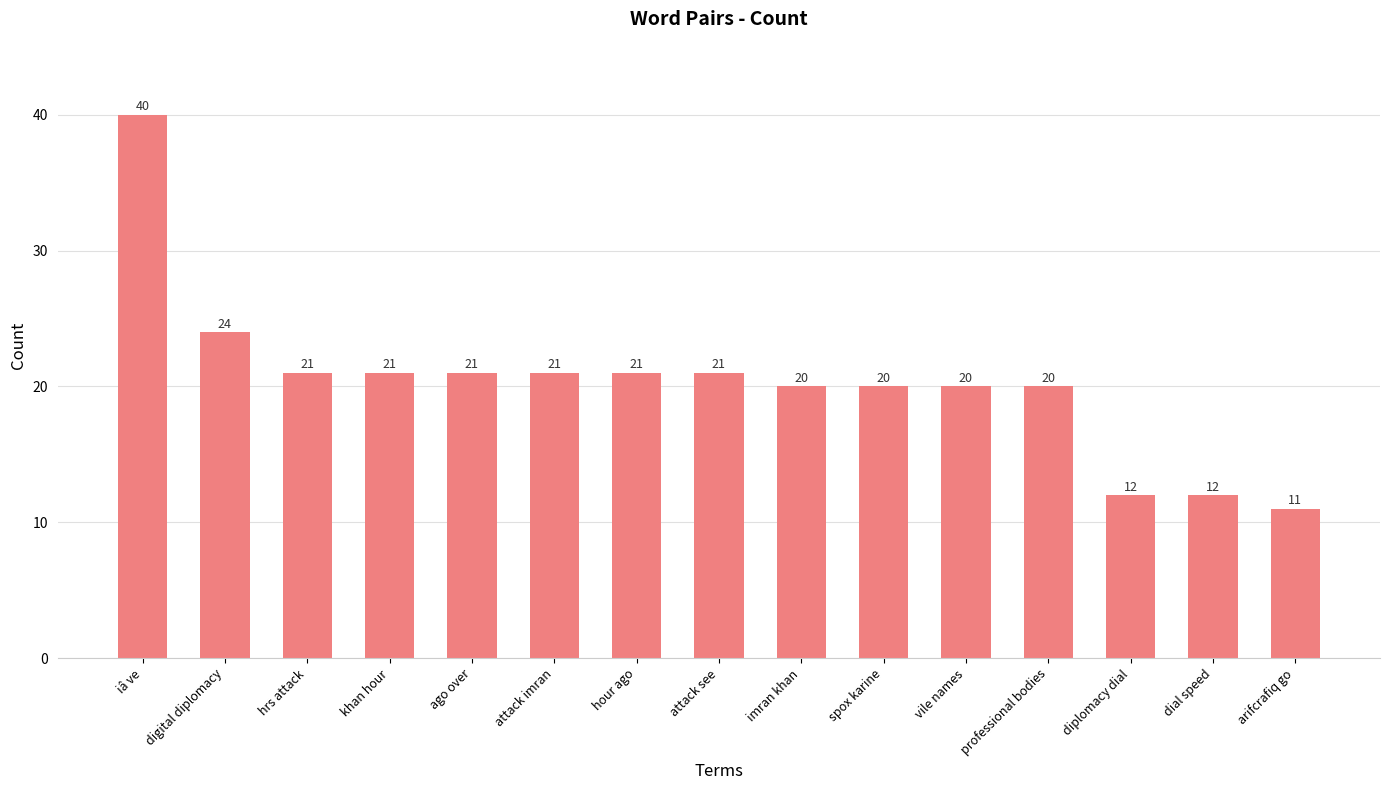

What is the value of the 7th bar from the left?

21